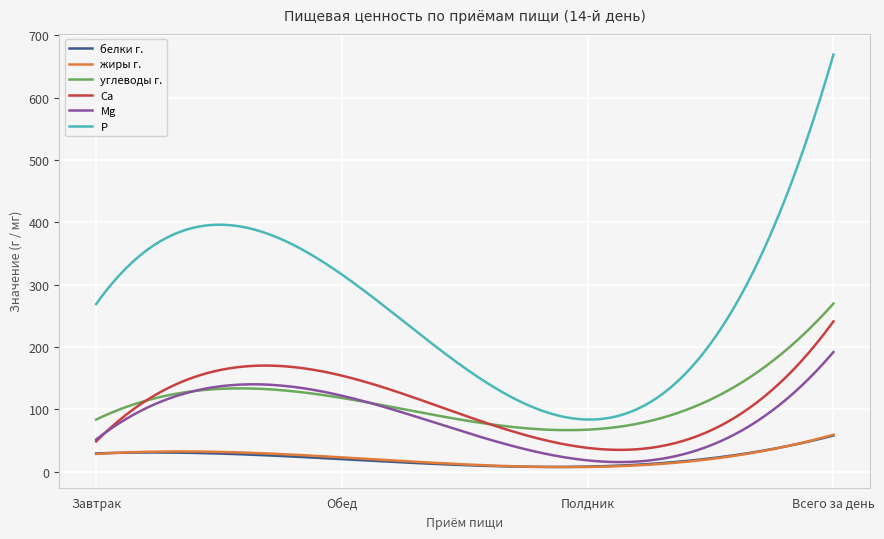

What is the average value of the углеводы г. series?

114.2